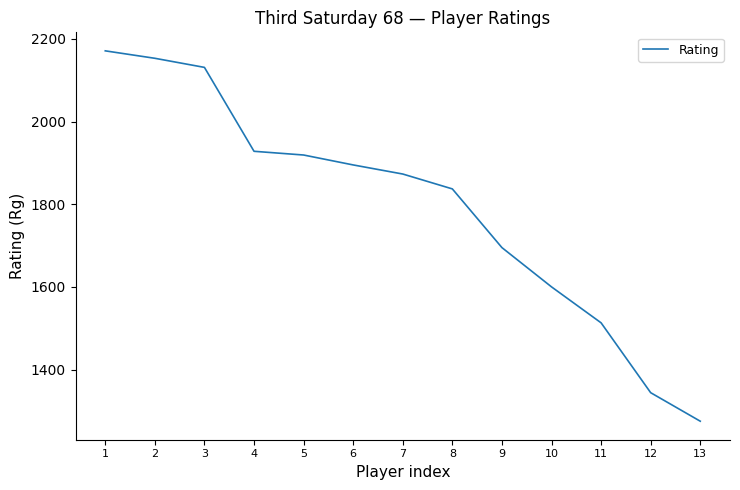

True or false: the data shows 2848 at 3.

False